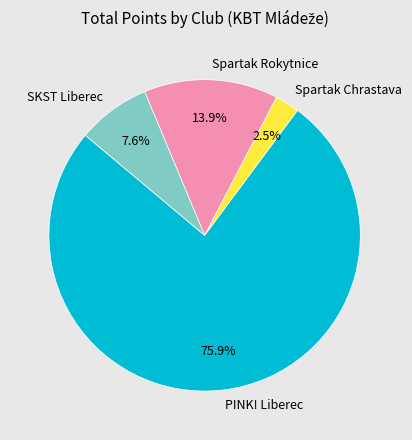

Does SKST Liberec represent more than half of the total?

No